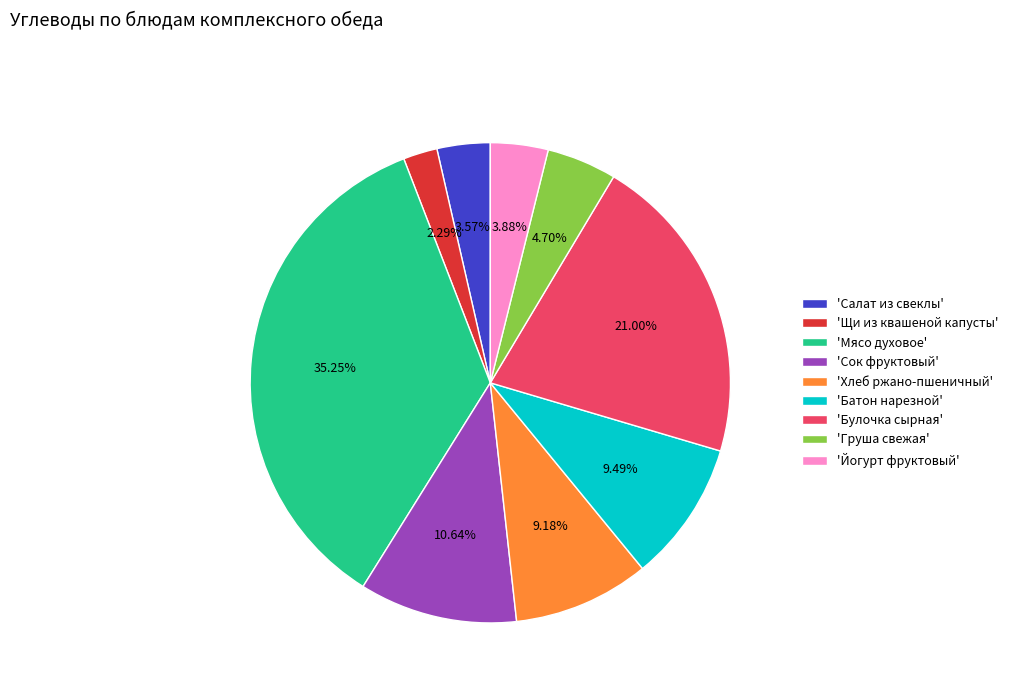

Approximately how many times larger is the value at 'Мясо духовое' compared to 'Батон нарезной'?

3.7